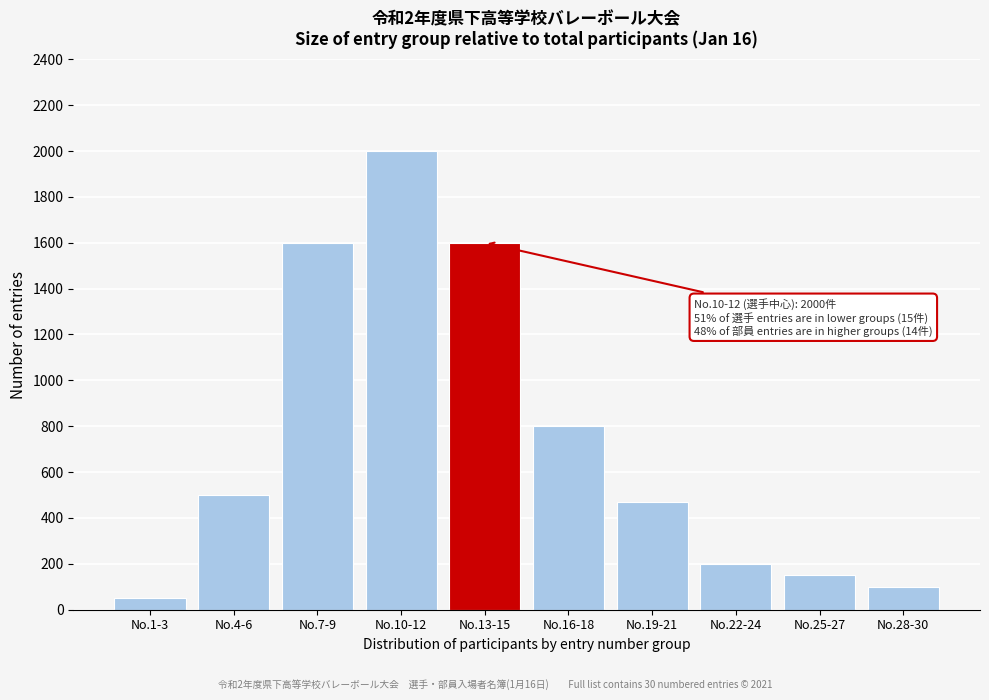

Reading left to right, list all the values displayed in this chart.

50	500	1600	2000	1600	800	470	200	150	100